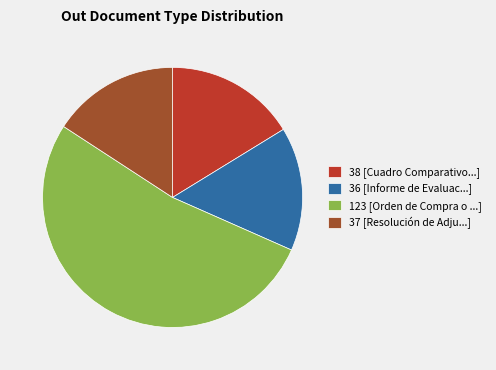

The 123 [Orden de Compra o ...] slice represents 53% of the pie. True or false?

True